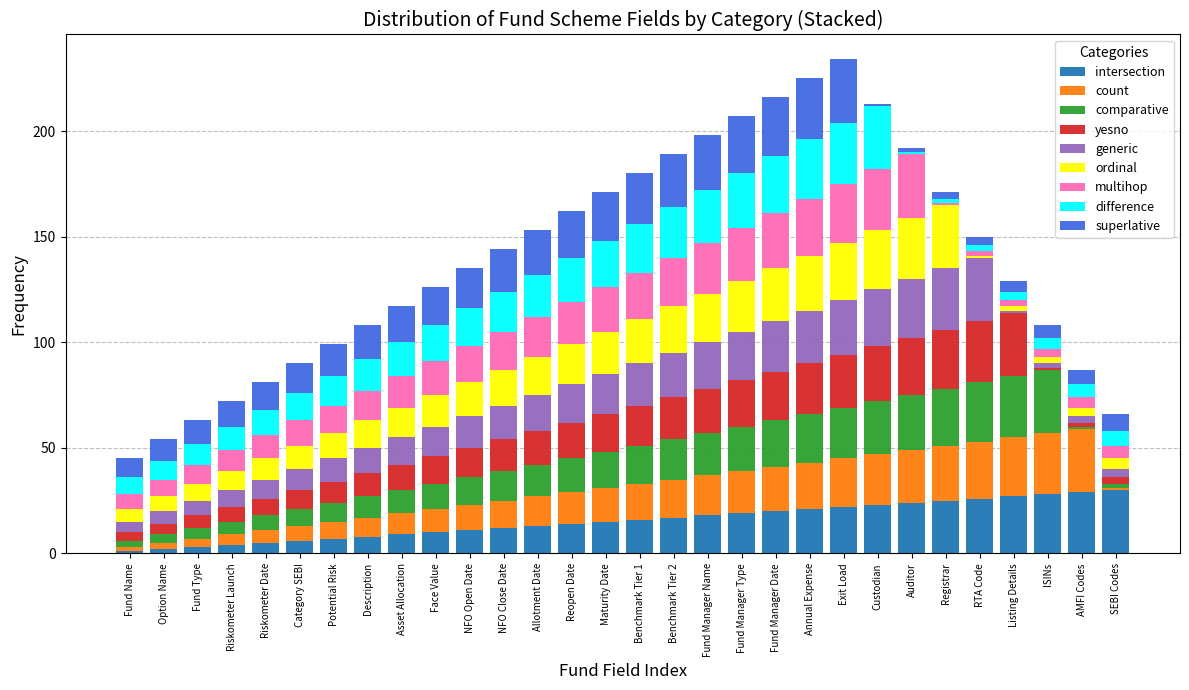

What is the total value across all series at Fund Manager Type?

207